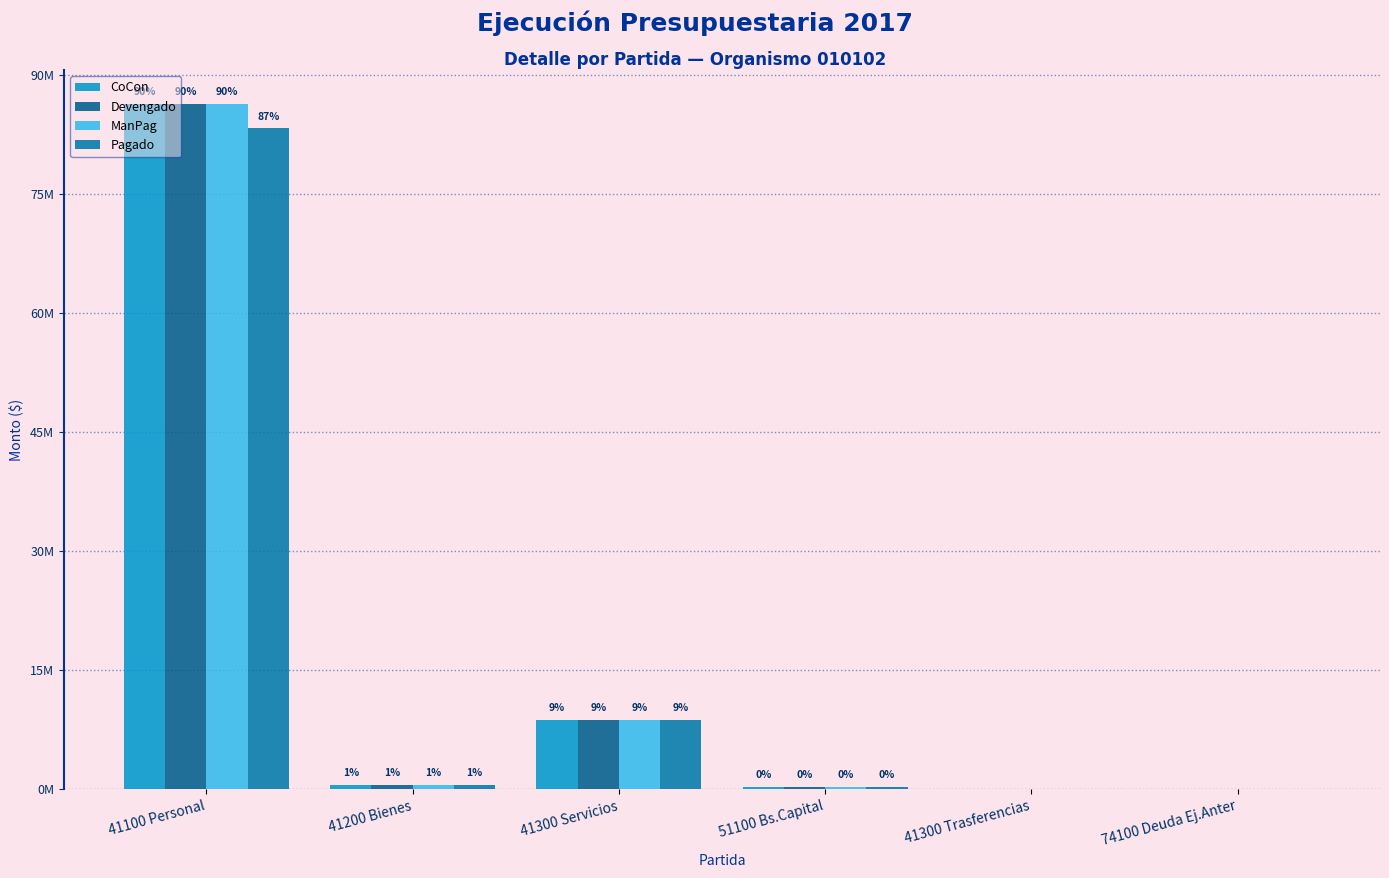

What is the label of the 6th bar from the left?

74100 Deuda Ej.Anter